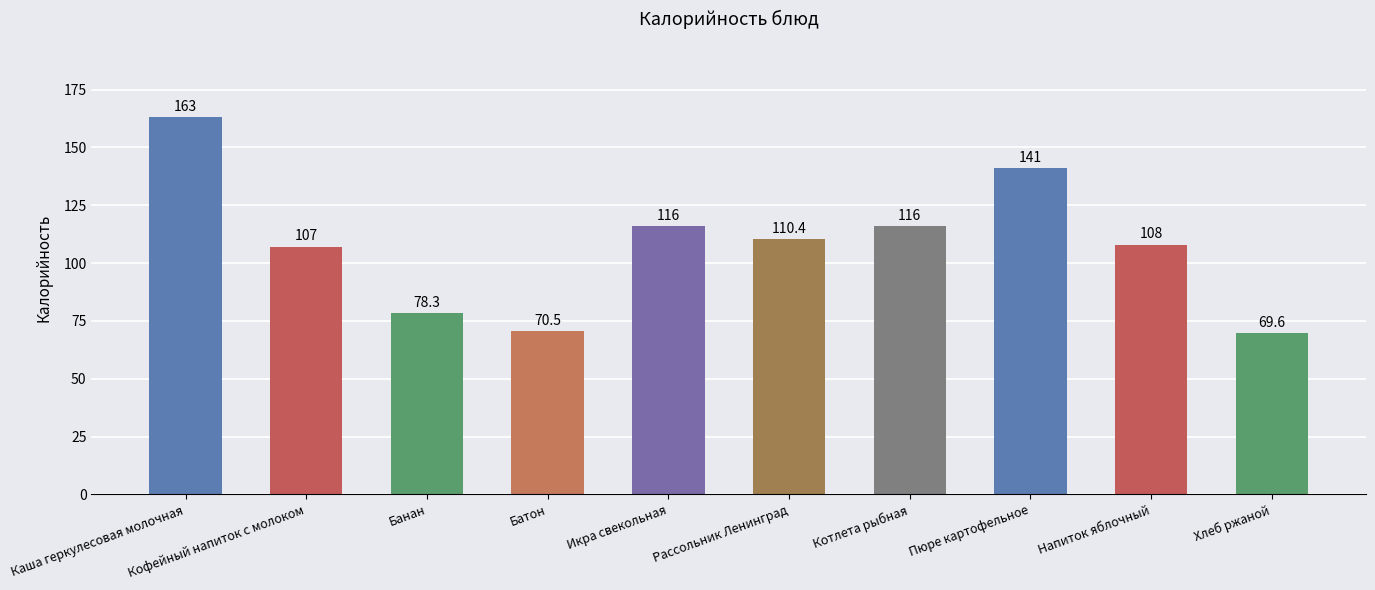

What is the average value?

108.0